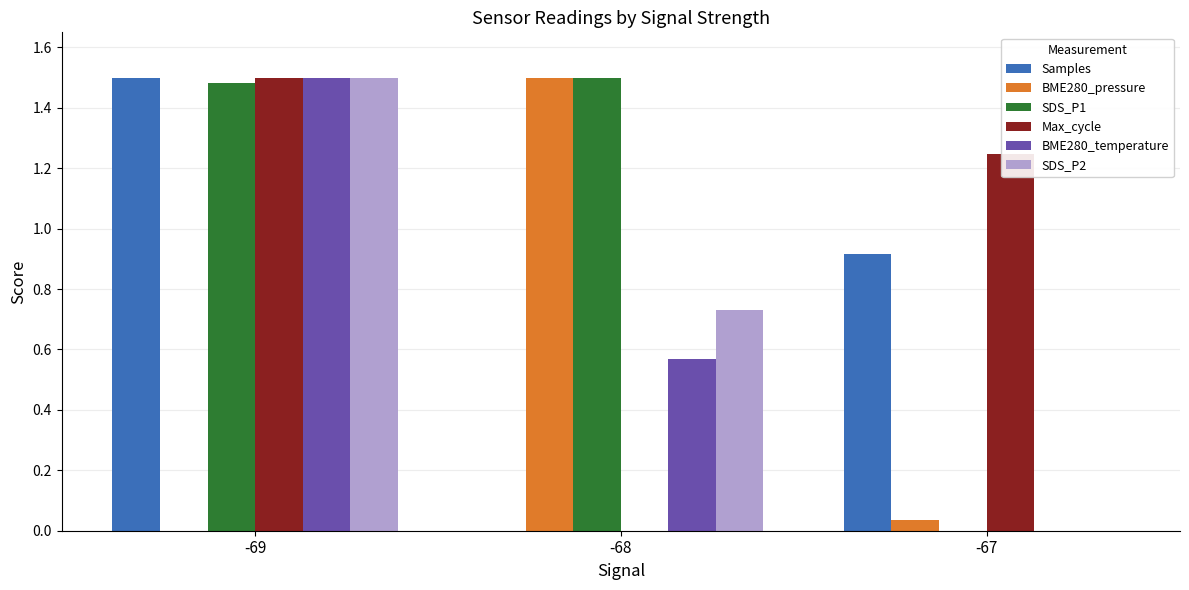

Where does the SDS_P1 series first go above 1?

-69